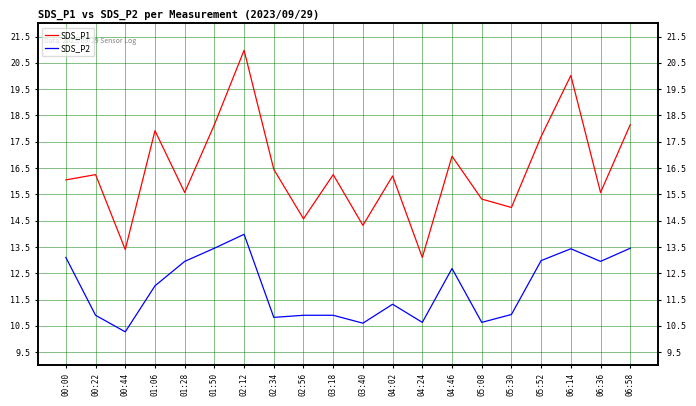

At which category does SDS_P2 reach its first local valley?

00:44